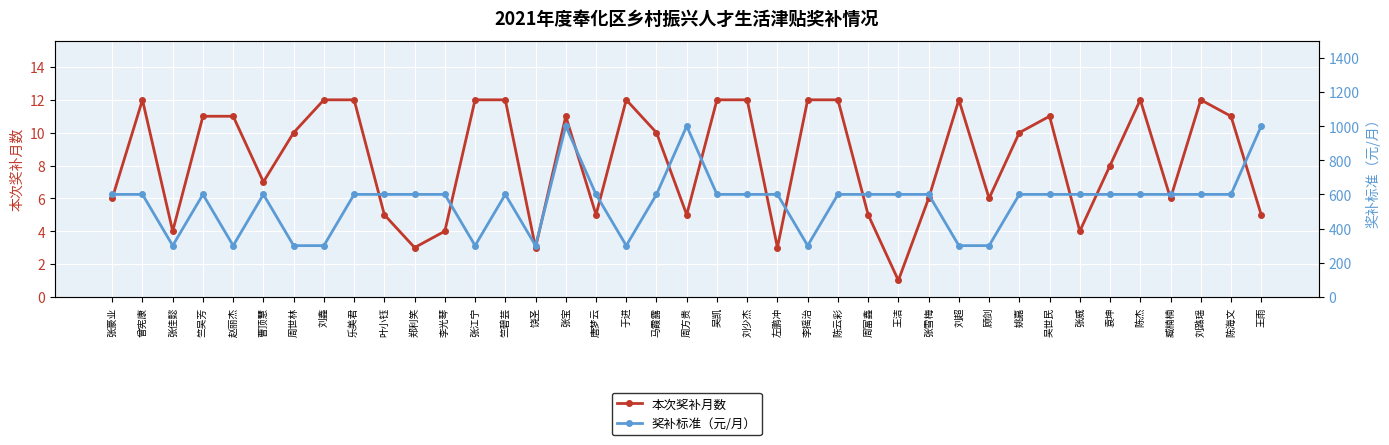

List the labels in order of 本次奖补月数 value, largest first.

曾宪康, 刘鑫, 乐美君, 张江宁, 竺碧芸, 于进, 吴凯, 刘少杰, 李摇治, 陈云彩, 刘超, 陈杰, 刘潞瑶, 竺吴芳, 赵丽杰, 张宝, 吴世民, 陈海文, 周世林, 马霞露, 姚嘉, 袁坤, 曹顶慧, 张豪业, 张雪梅, 顾剑, 臧楠楠, 叶小钰, 唐梦云, 周方贵, 周富鑫, 王雨, 张佳懿, 李光琴, 张威, 郑利笑, 饶圣, 左鹏冲, 王洁